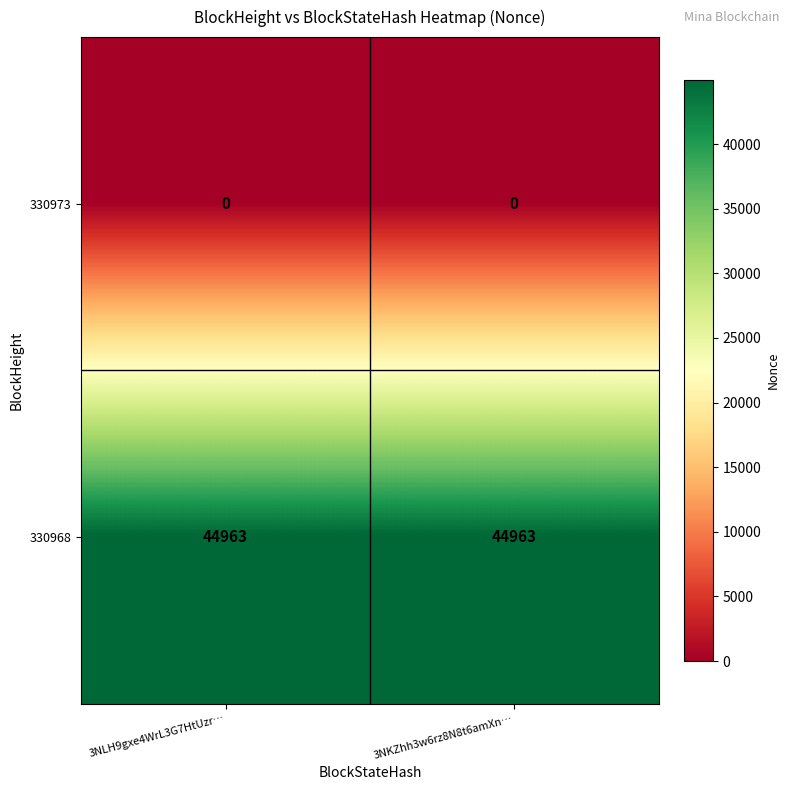

What is the minimum value for 330968?

44963